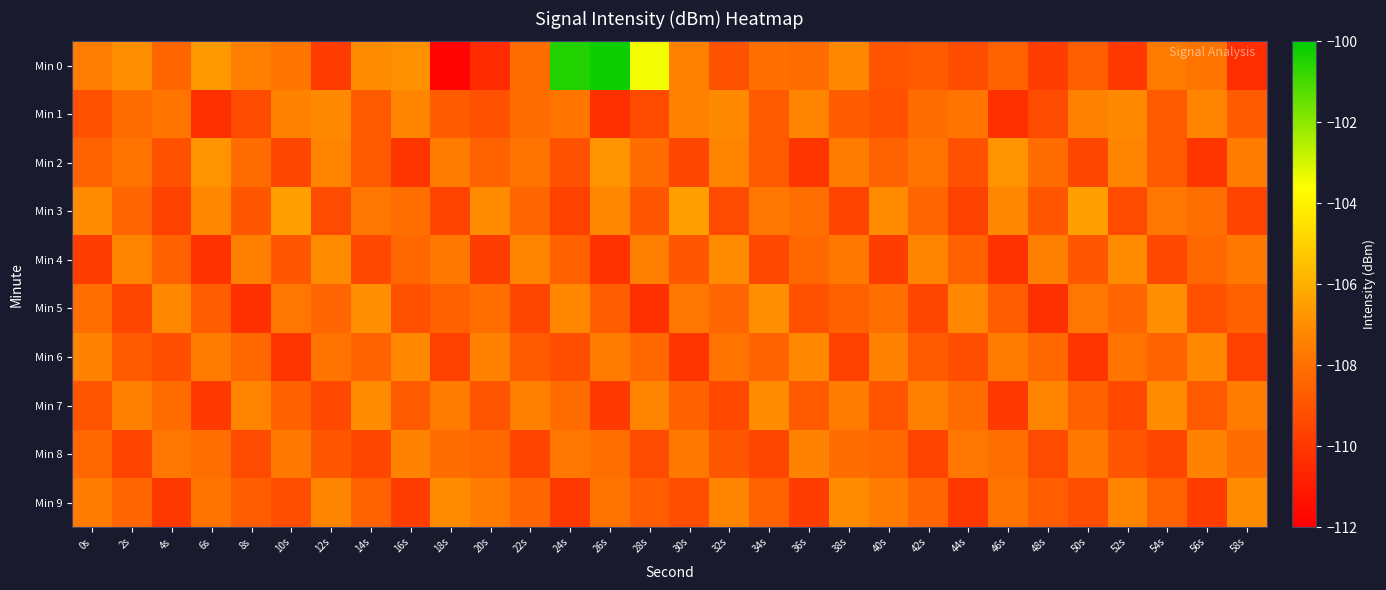

How many categories are shown in the chart?

30